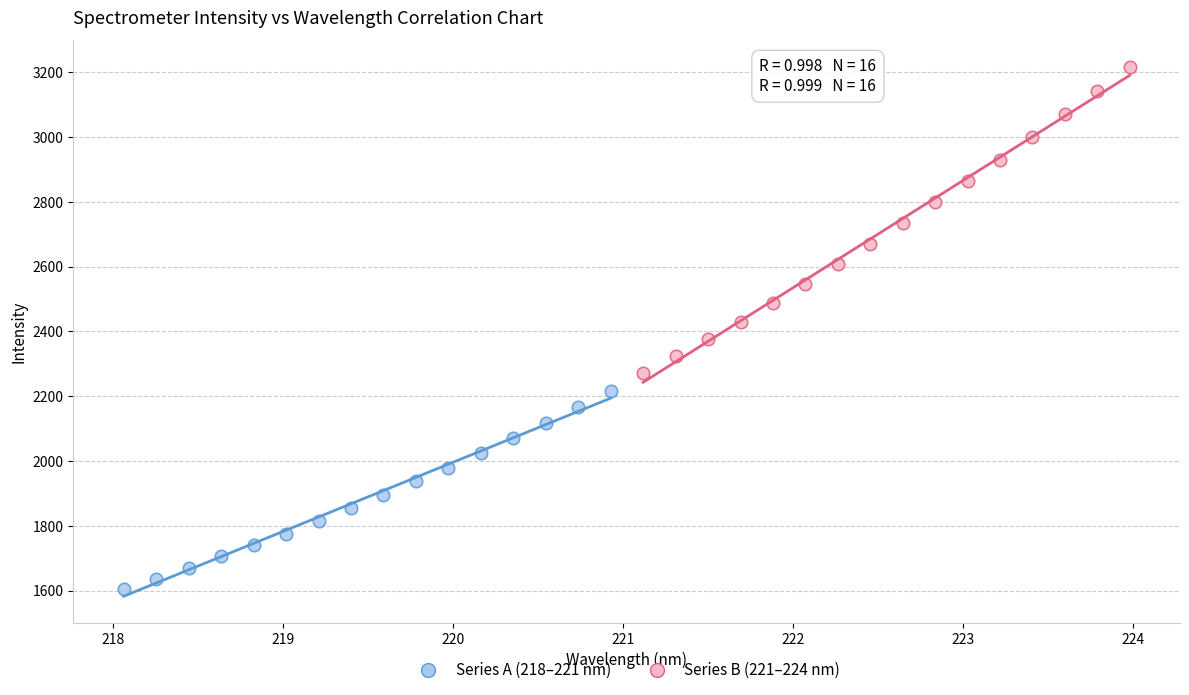

Which series has the widest spread of Y values?

Series B (221–224 nm)